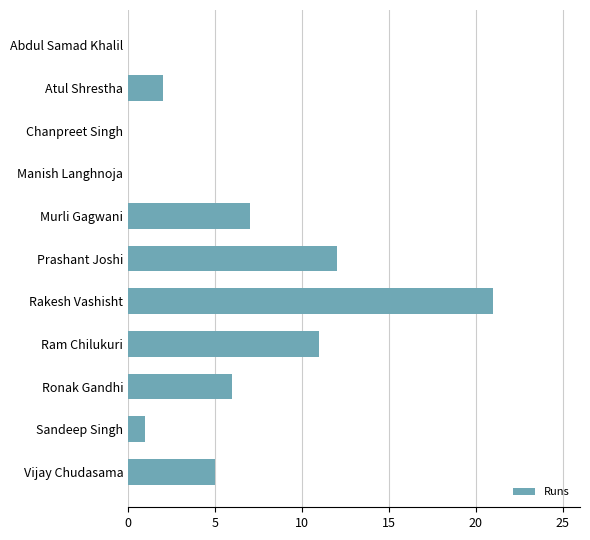

Where is the data nearest to the value 10?

Ram Chilukuri